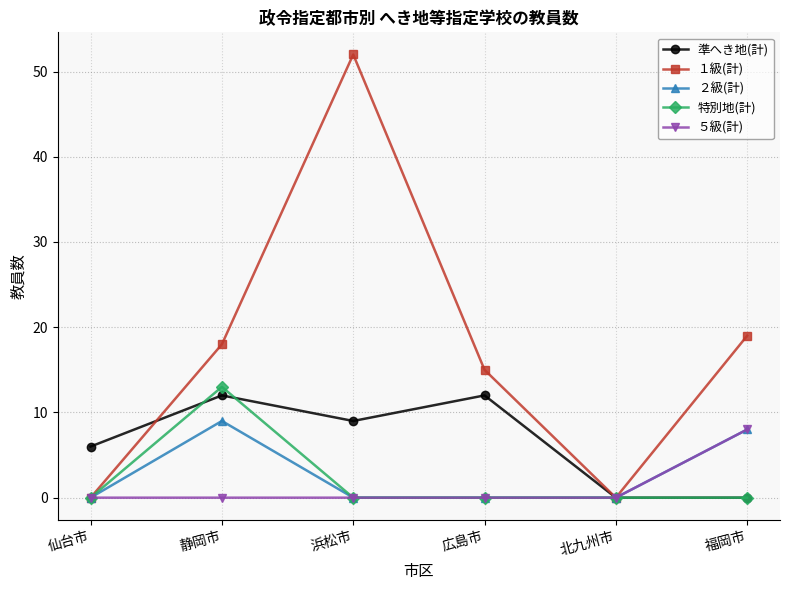

True or false: 特別地(計) has a value of 5 at 福岡市.

False